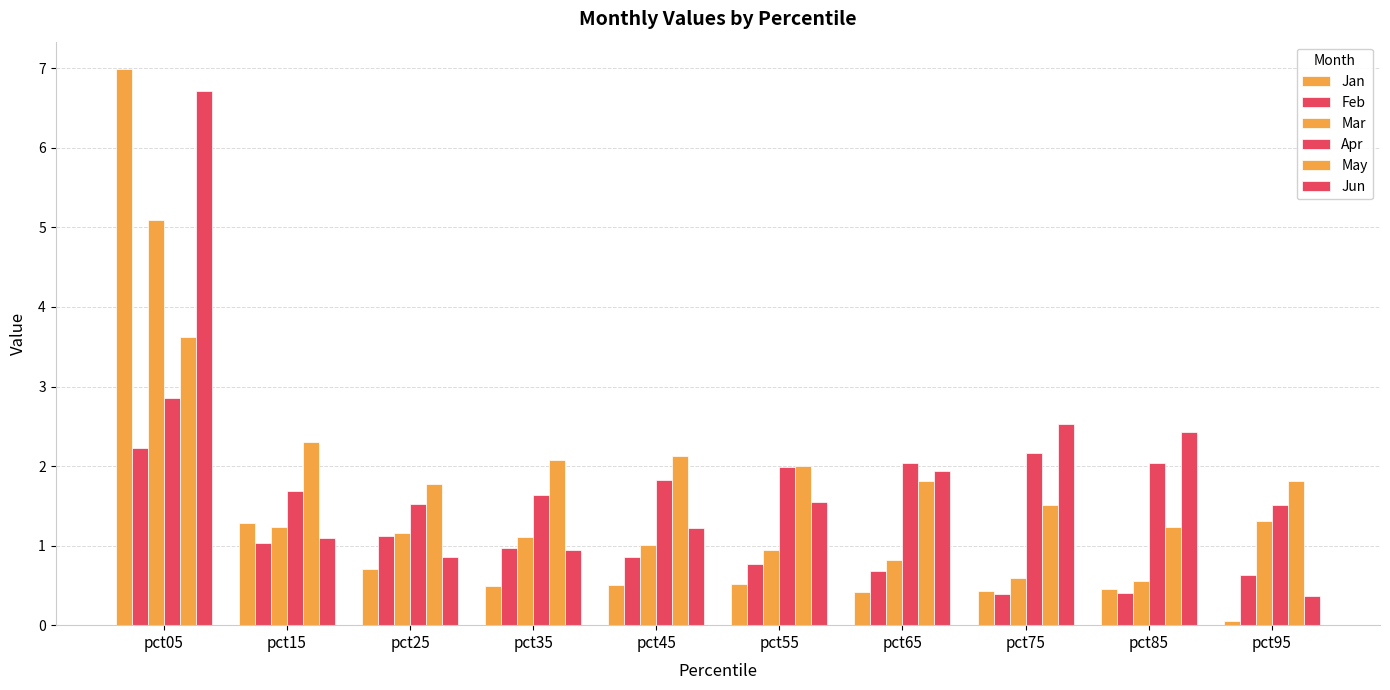

What is the maximum value shown in the chart?

7.0